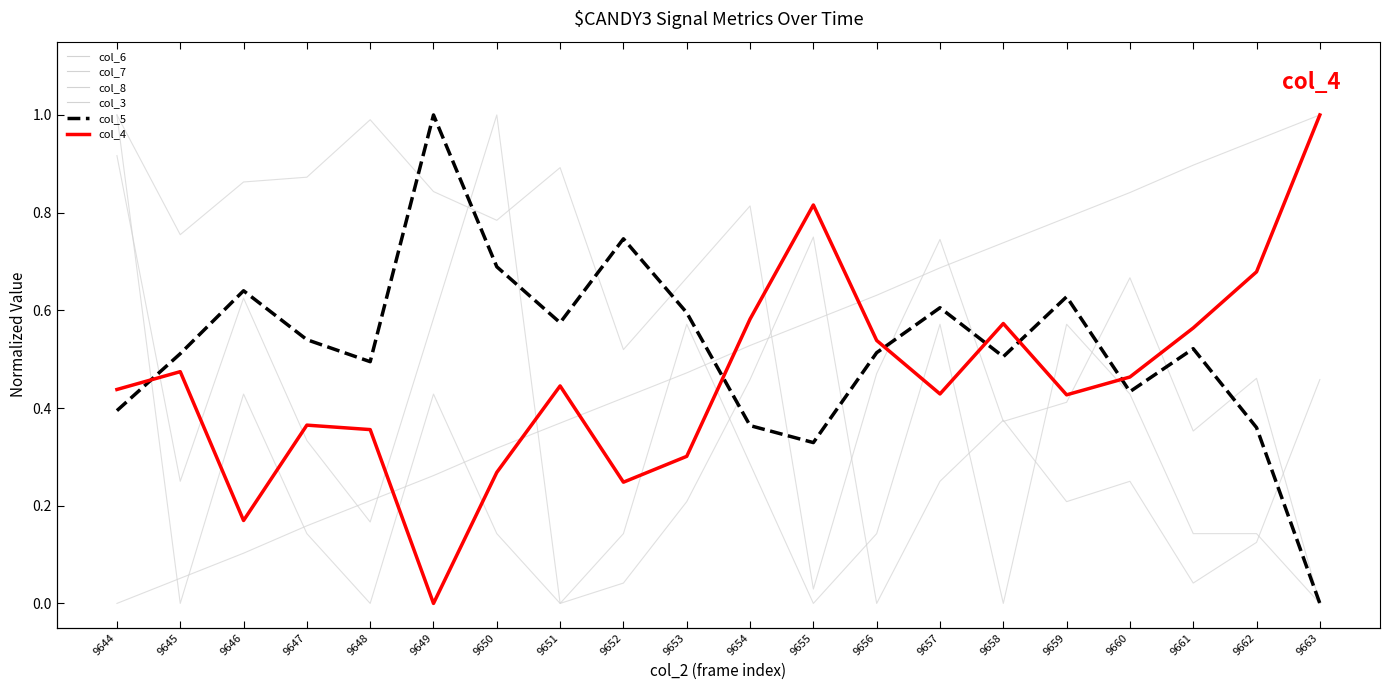

Between 9652 and 9662, which is larger?

9652